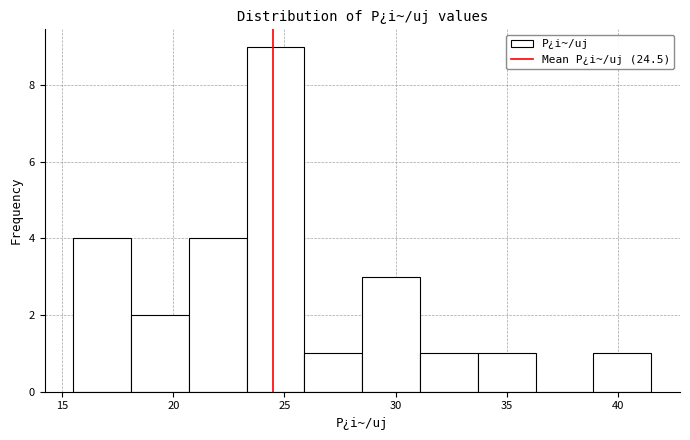

Reading left to right, transcribe this chart: for each bar, give the range it covers on the x-axis and its height. Neither the bar edges nor the heights are printed on the chart, so give them approximately, as read against the axes.

15.5 to 18.1: 4
18.1 to 20.7: 2
20.7 to 23.3: 4
23.3 to 25.9: 9
25.9 to 28.5: 1
28.5 to 31.1: 3
31.1 to 33.7: 1
33.7 to 36.3: 1
36.3 to 38.9: 0
38.9 to 41.5: 1